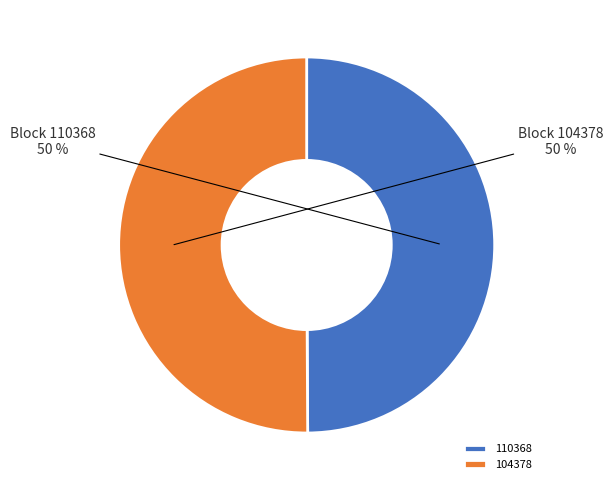

Approximately how many times larger is the value at 110368 compared to 104378?

1.0